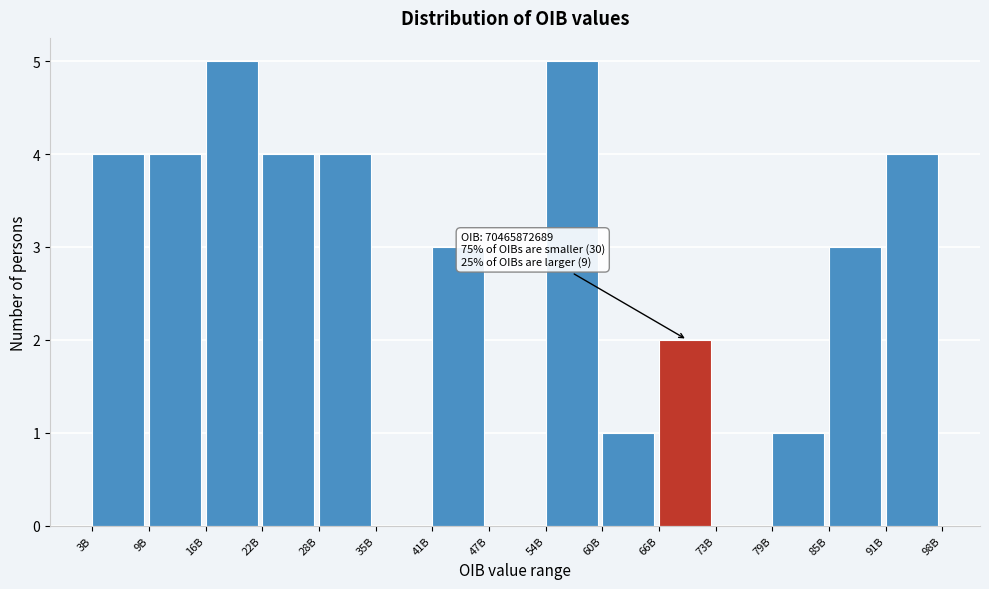

Reading left to right, list all the values displayed in this chart.

3B=4	9B=4	16B=5	22B=4	28B=4	35B=0	41B=3	47B=0	54B=5	60B=1	66B=2	73B=0	79B=1	85B=3	91B=4